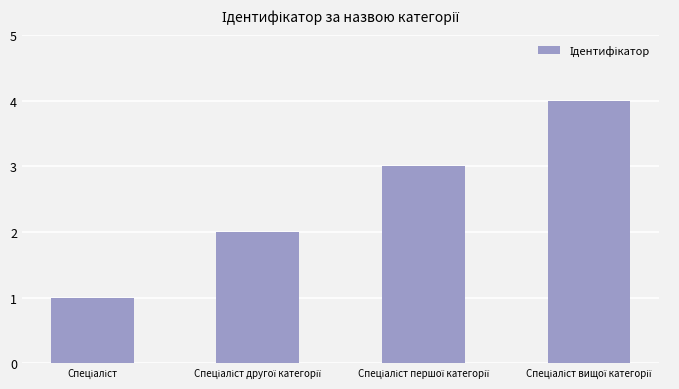

What is the difference between the maximum and minimum values?

3